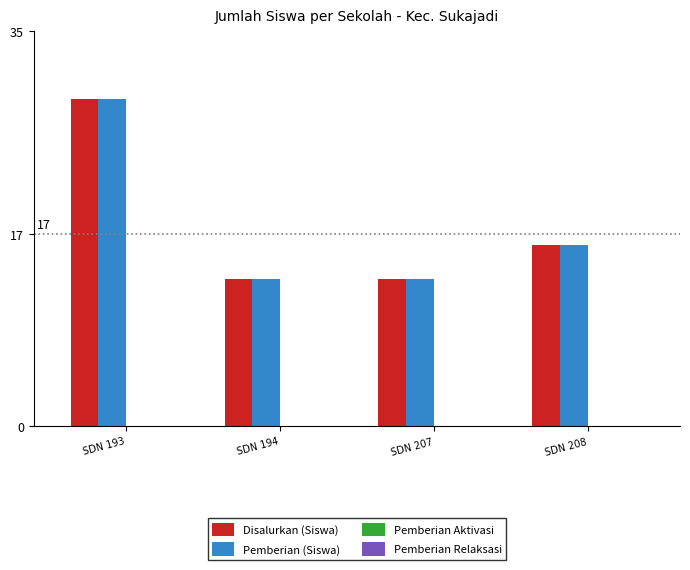

How many Disalurkan (Siswa) values are between 13 and 29?

4